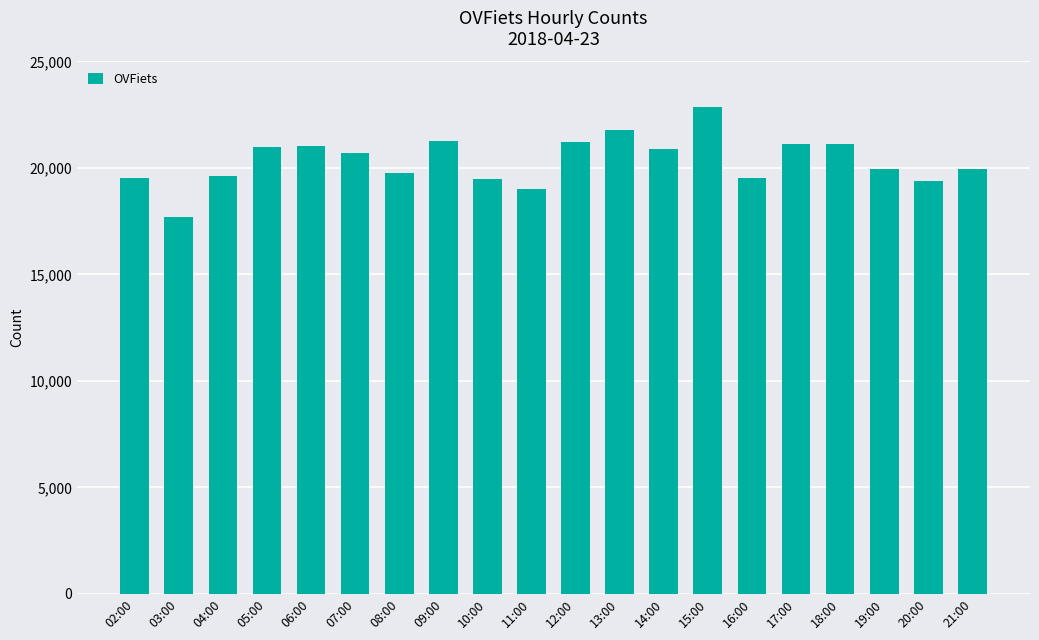

What is the difference between the maximum and minimum values?

5172